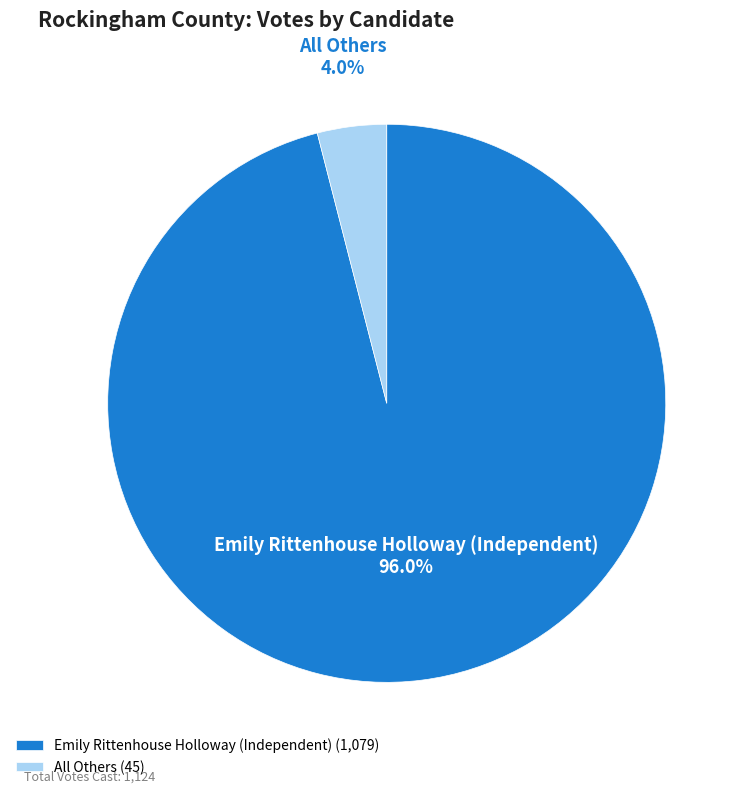

Count the number of slices in the pie.

2